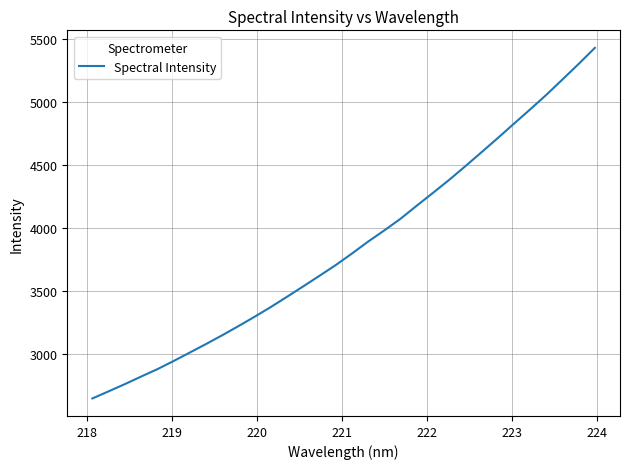

What is the minimum value shown in the chart?

2643.7